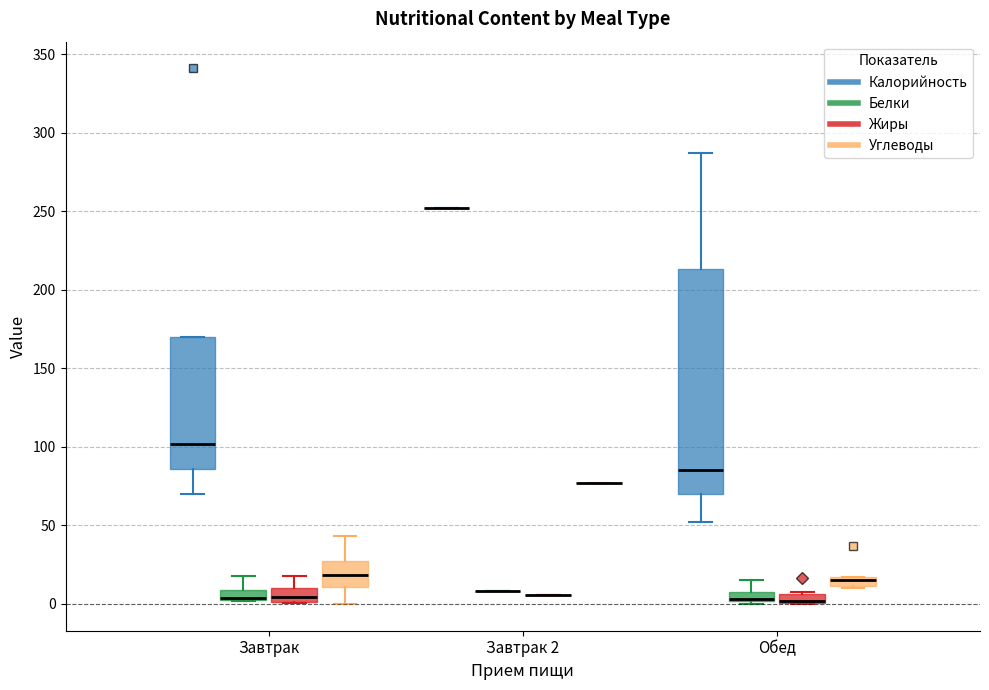

Comparing the boxes themselves (not the whiskers), which one is the tallest?

Обед (Калорийность)